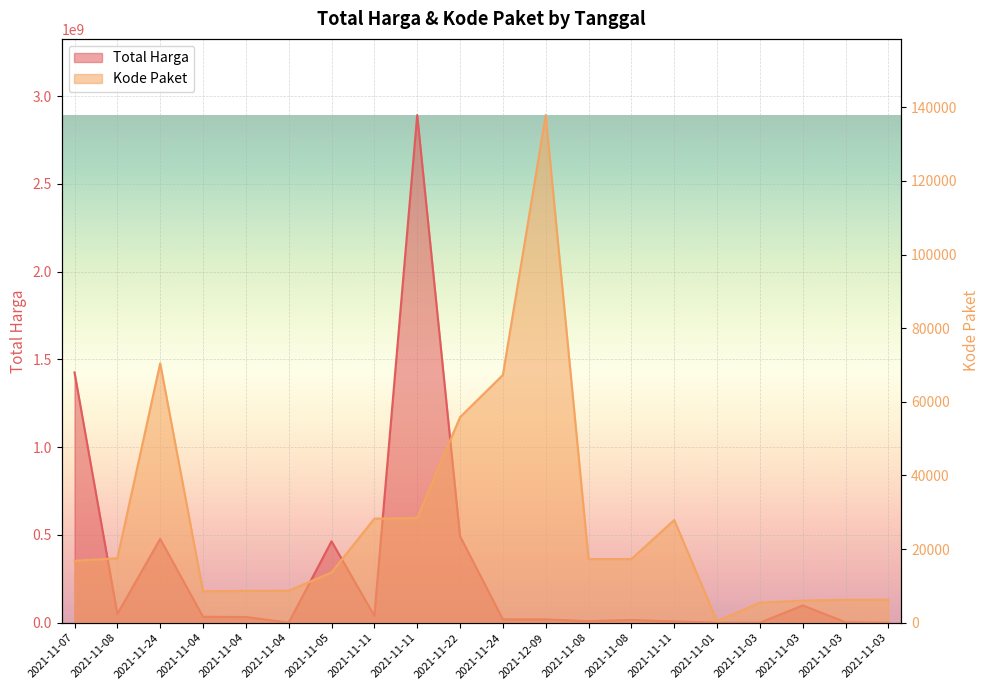

Reading right to left, extract all data points from this chart.

Total Harga: 265000	2772000	98772570	78000	333600	7401240	15513960	9180000	18900000	19175000	493000000	2892122000	39440000	464002100	577875	32441200	34000000	477600000	49730040	1425867900
Kode Paket: 6246	6214	5997	5449	464	27891	17283	17272	137876	67279	55826	28425	28271	13652	8668	8646	8530	70453	17509	16823